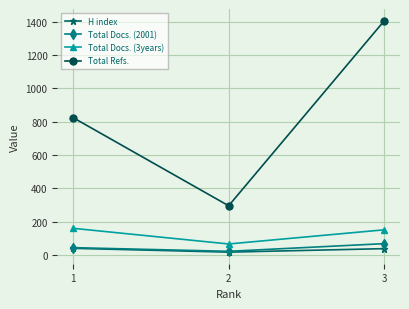

At which category is the sum across all series the highest?

3